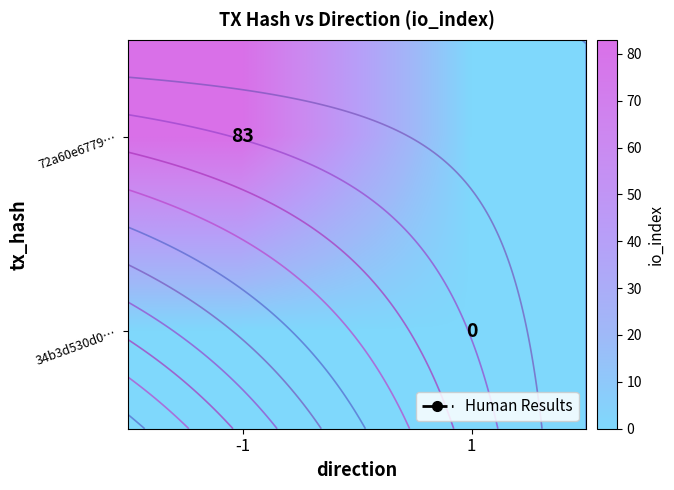

Which category has the highest value across all series?

-1